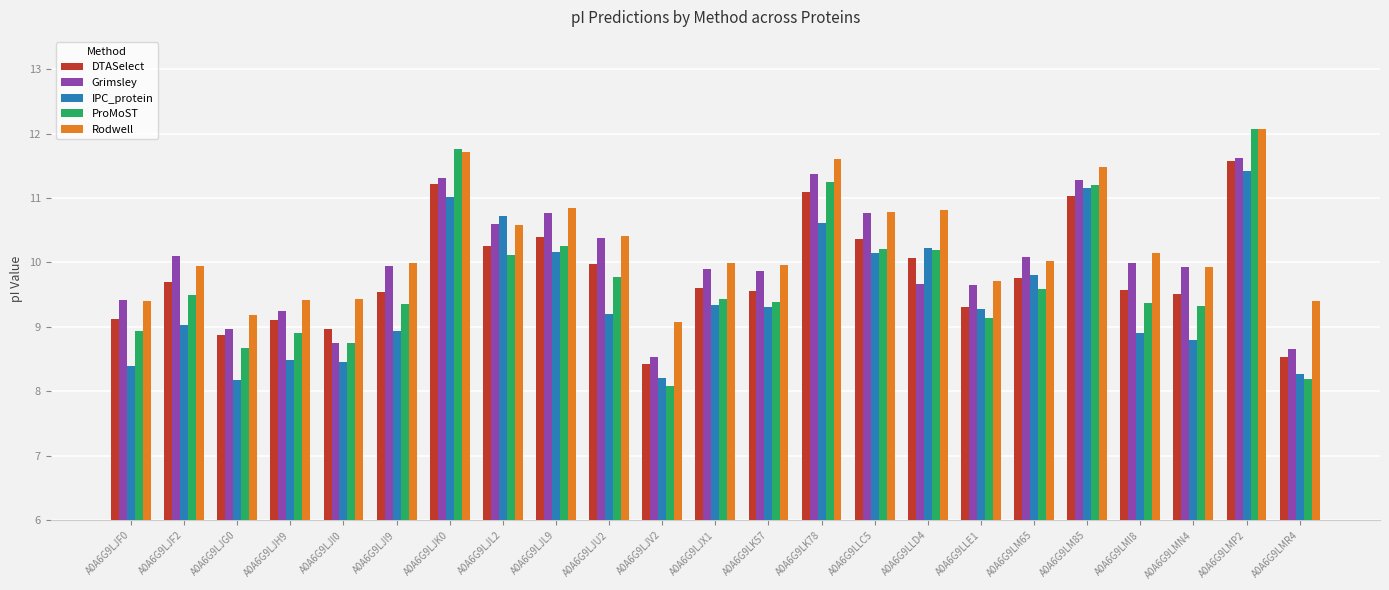

The ProMoST series shows 5.0 at A0A6G9LM85. True or false?

False